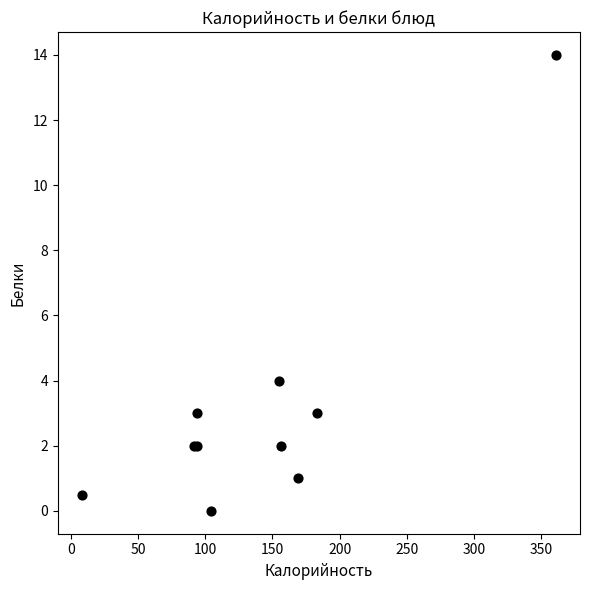

What Y value in the scatter plot is closest to 7?

4.0